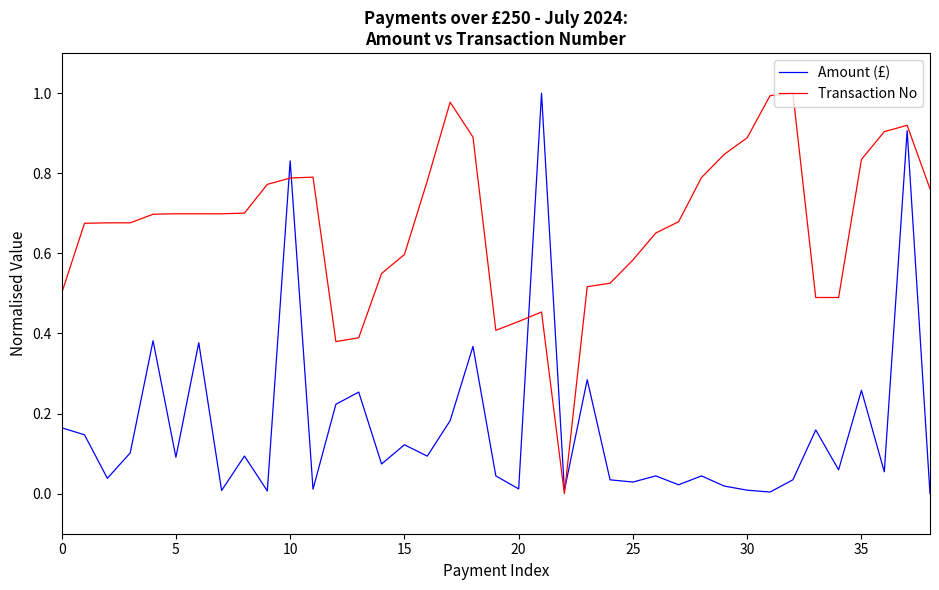

Rank the series by their average value, from highest to lowest.

Transaction No, Amount (£)